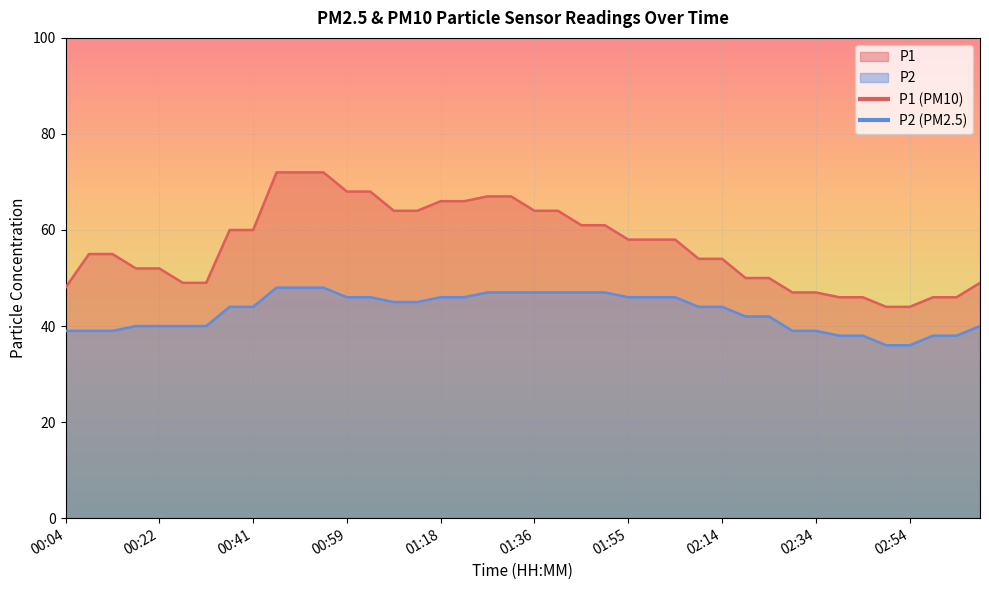

Which category has the highest value in the P1 series?

00:45